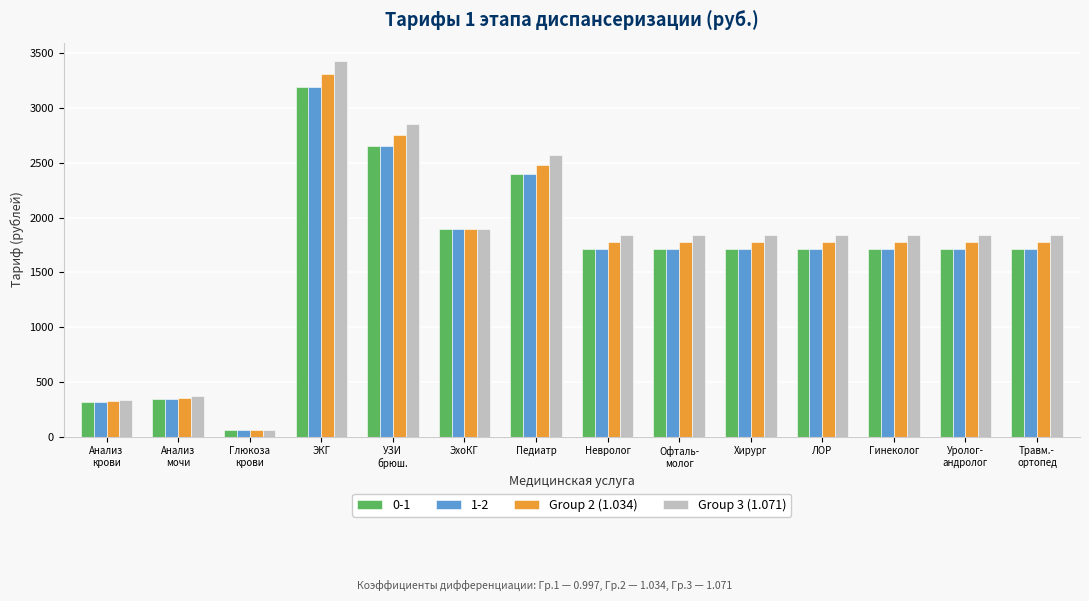

Is it true that Group 3 (1.071) equals 1844.8 at Уролог-
андролог?

True